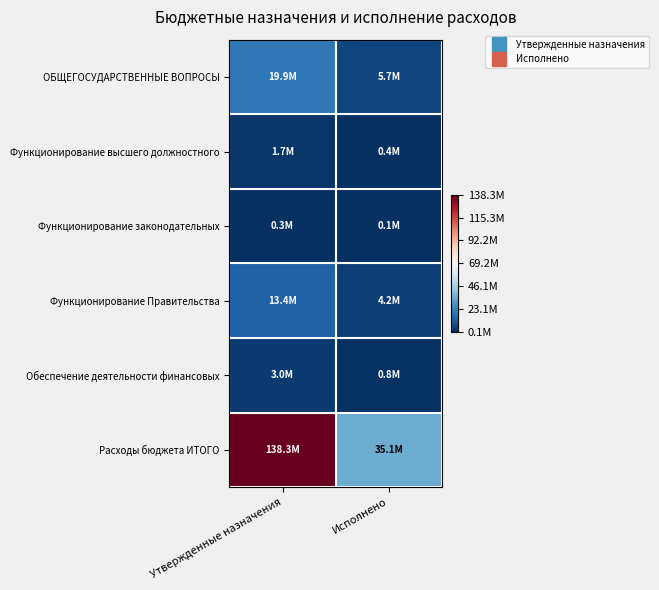

Which series has the largest range (max minus min)?

Расходы бюджета ИТОГО